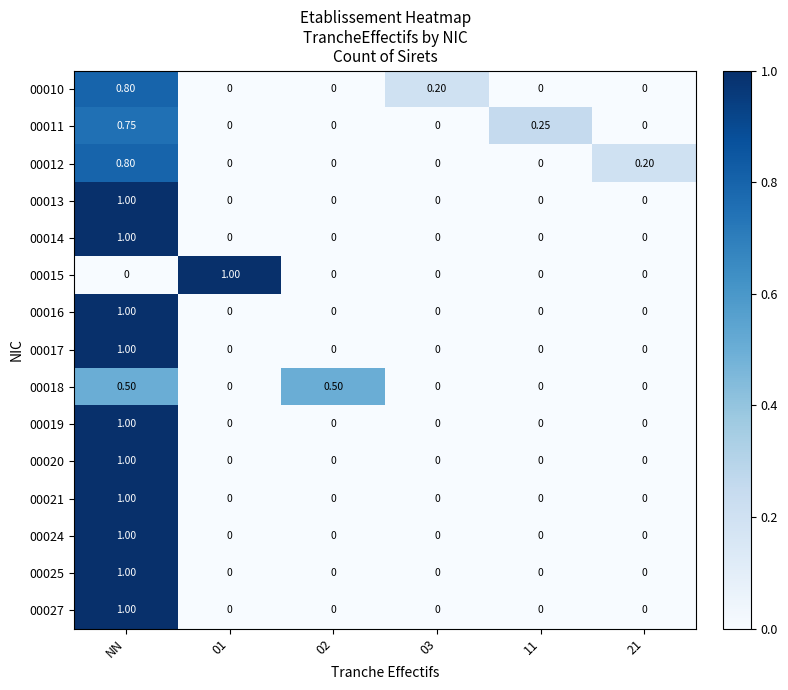

Is the value of 00015 at 02 greater than the value of 00021 at NN?

No